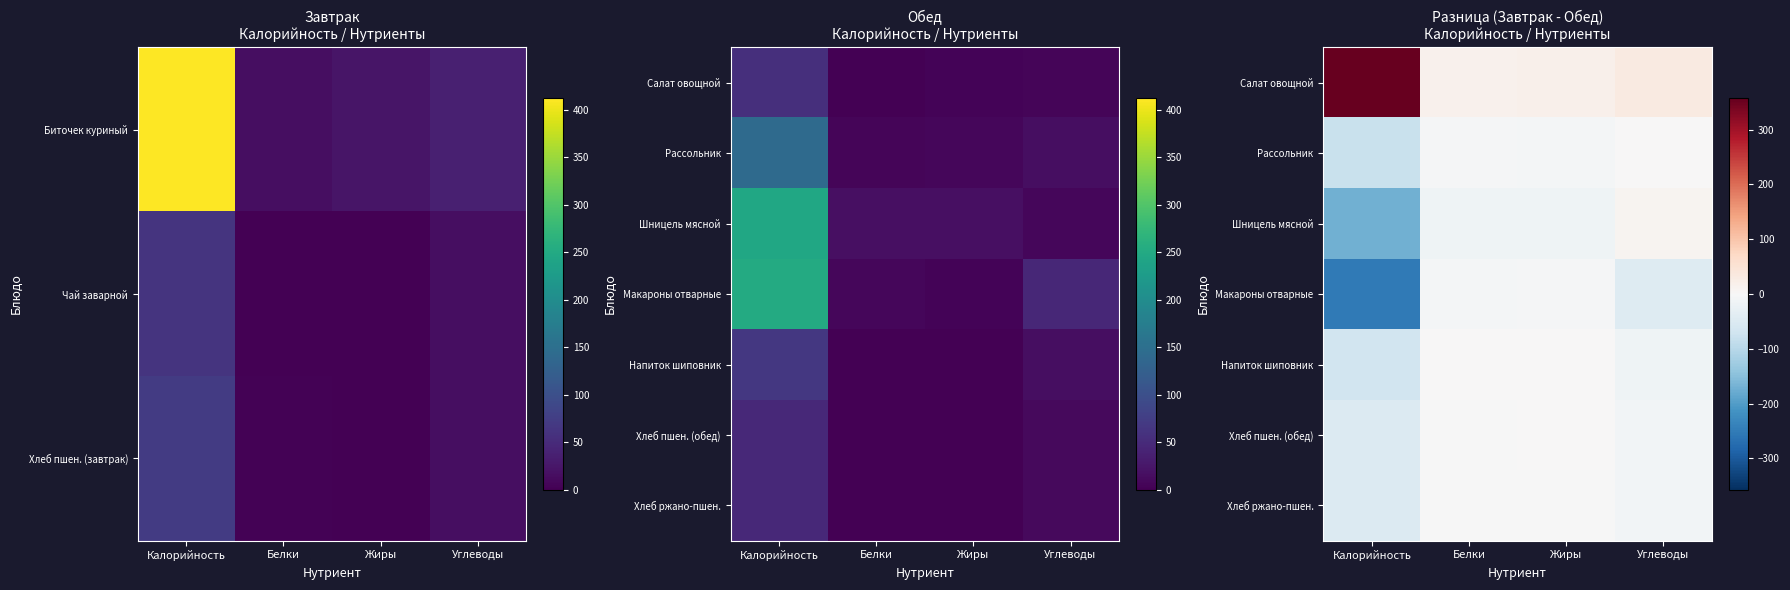

Which label corresponds to the smallest value in the chart?

Калорийность